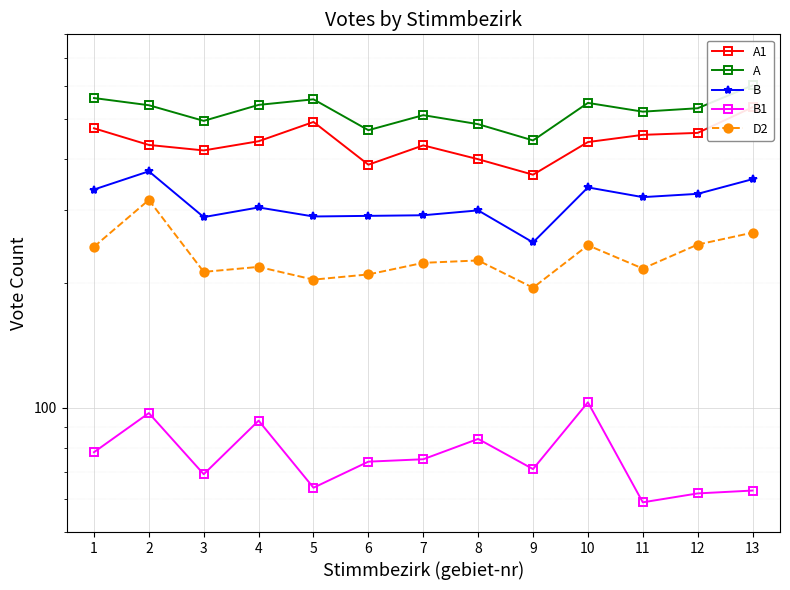

Which series has the largest total across all categories?

A